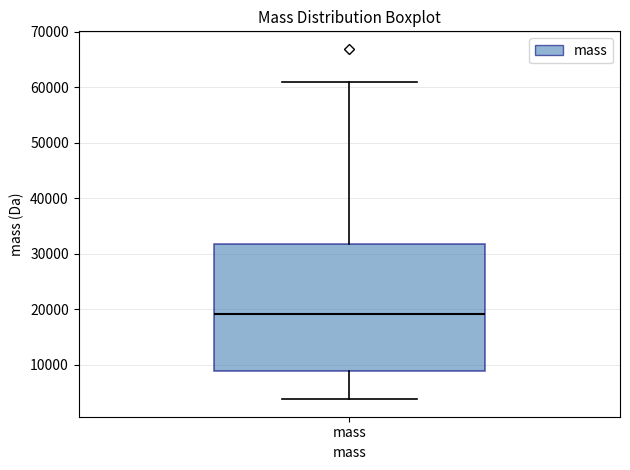

Where does the median line of the box for mass sit on the y-axis? The values are not printed on the chart, so give them approximately, as read against the axis.

19000